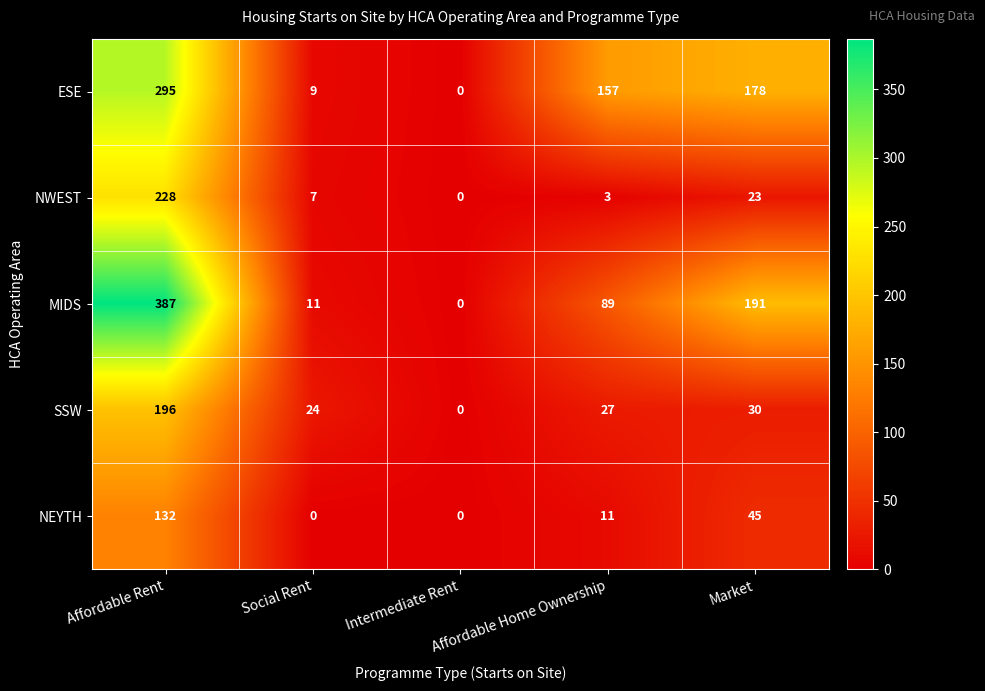

At how many categories does at least one series exceed 377?

1